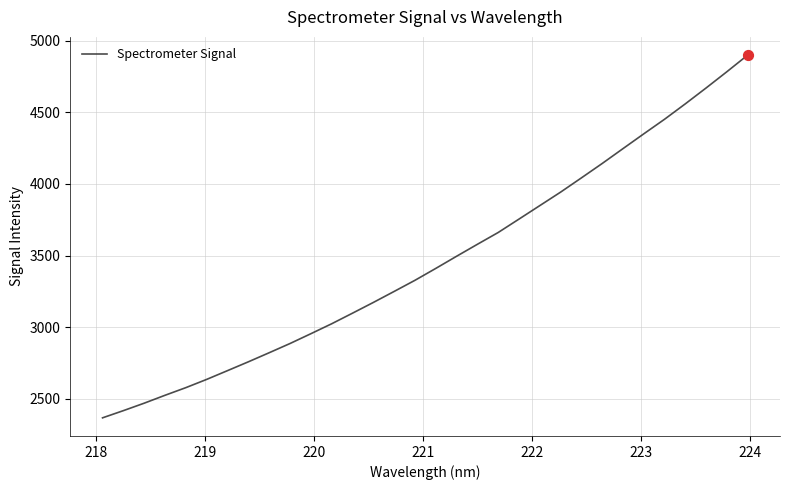

What is the difference between the maximum and minimum values?

2531.7